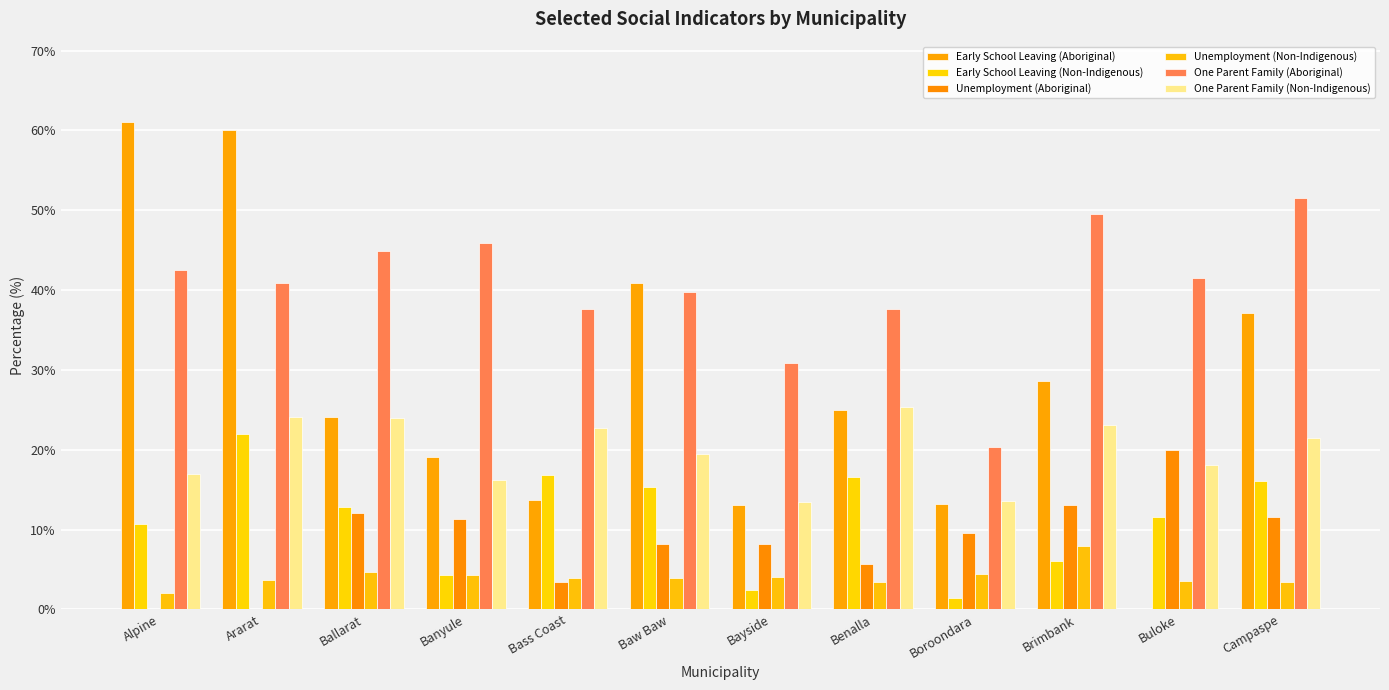

List the labels in order of Early School Leaving (Aboriginal) value, smallest first.

Buloke, Bayside, Boroondara, Bass Coast, Banyule, Ballarat, Benalla, Brimbank, Campaspe, Baw Baw, Ararat, Alpine